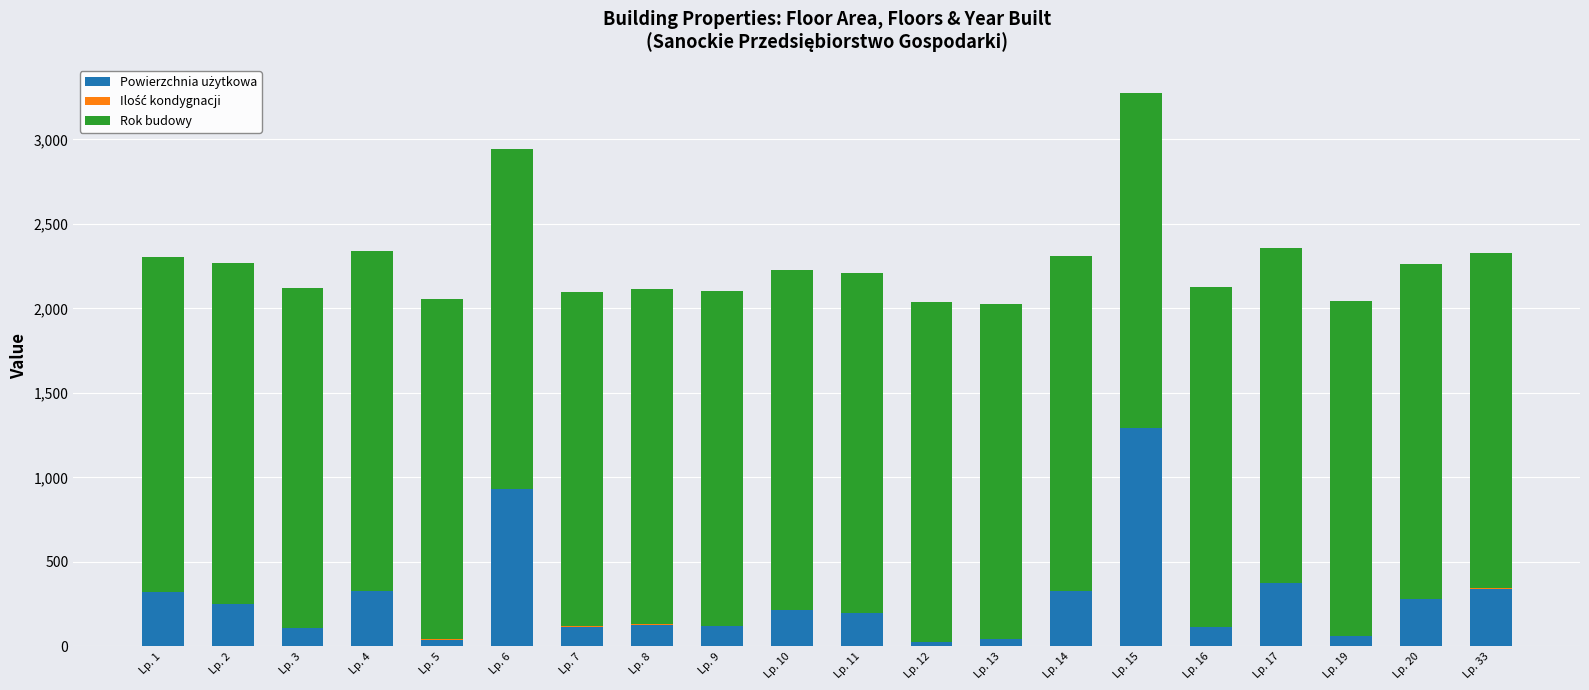

At which category is the sum across all series the highest?

Lp. 15